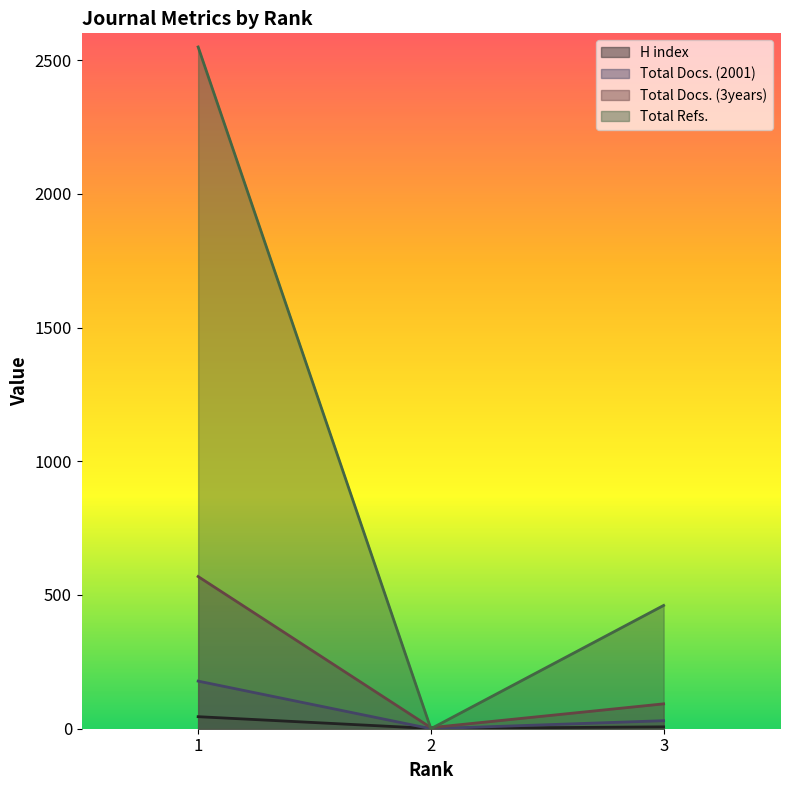

How many lines are shown in the chart?

4